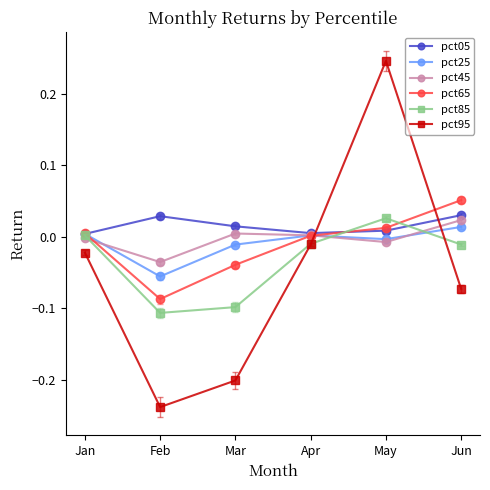

How many distinct data groups are displayed?

6